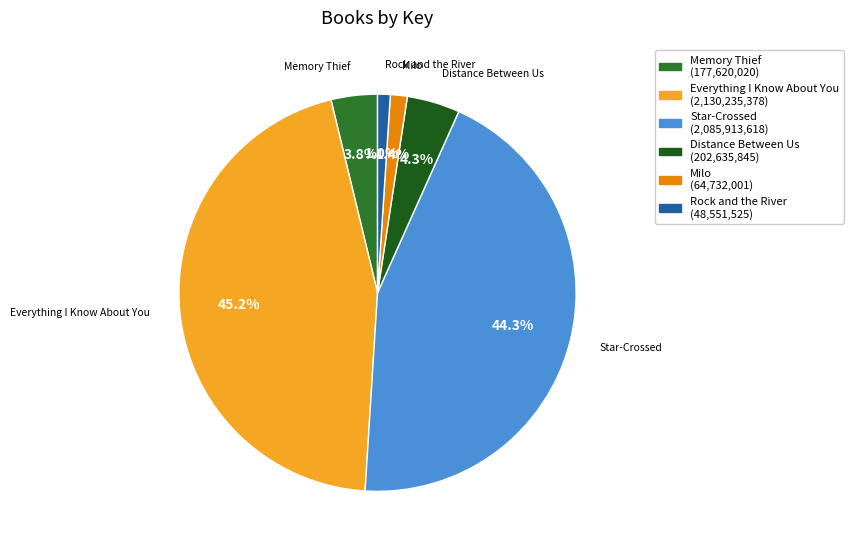

To the nearest percent, what percentage of the pie is Milo?

1%